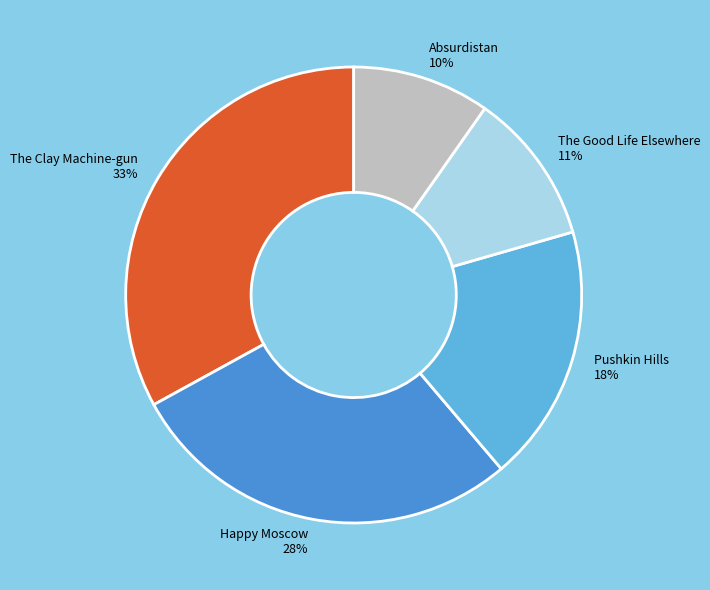

To the nearest percent, what is the difference between the Pushkin Hills and The Good Life Elsewhere slice percentages?

7%